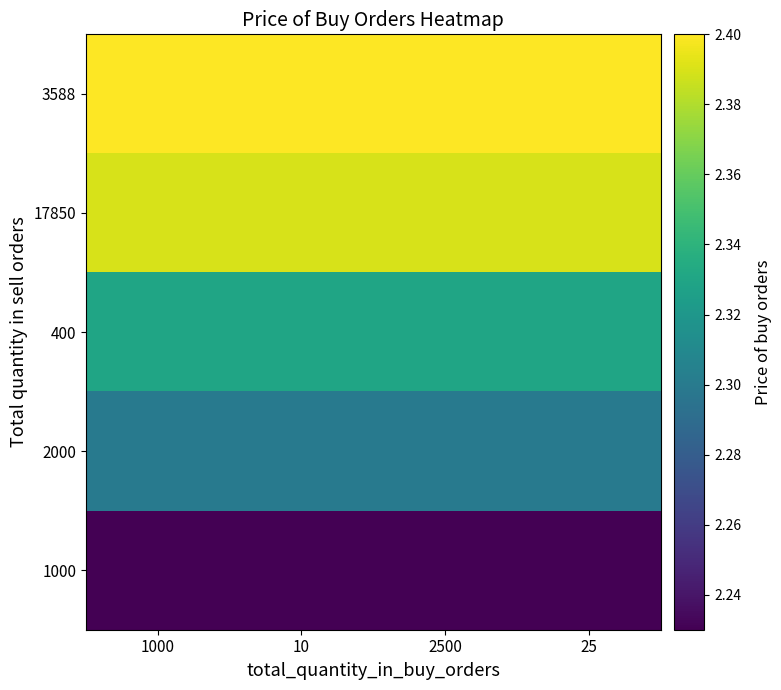

Reading right to left, transcribe all the data shown in this chart.

3588: 25=2.4	2500=2.4	10=2.4	1000=2.4
17850: 25=2.4	2500=2.4	10=2.4	1000=2.4
400: 25=2.3	2500=2.3	10=2.3	1000=2.3
2000: 25=2.3	2500=2.3	10=2.3	1000=2.3
1000: 25=2.2	2500=2.2	10=2.2	1000=2.2